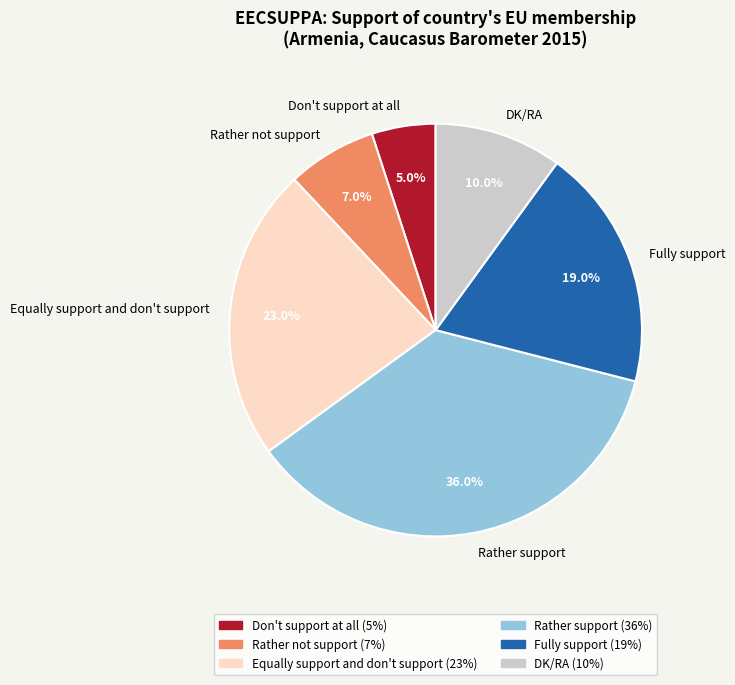

Between Equally support and don't support and DK/RA, which is larger?

Equally support and don't support